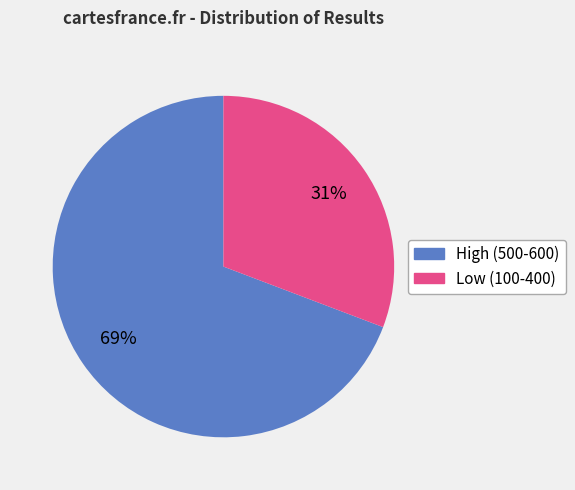

Is there any slice that represents more than half of the pie?

Yes